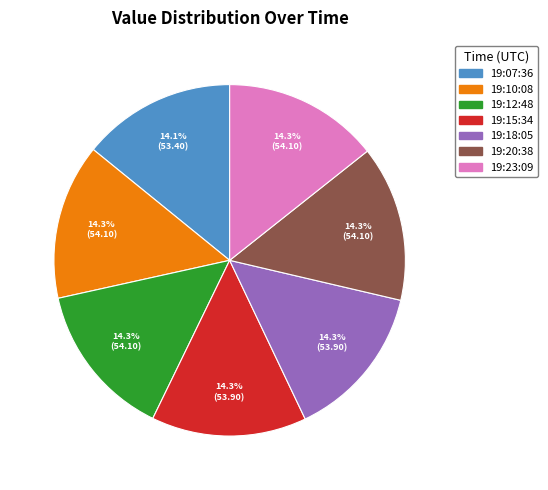

Is there any slice that represents more than half of the pie?

No